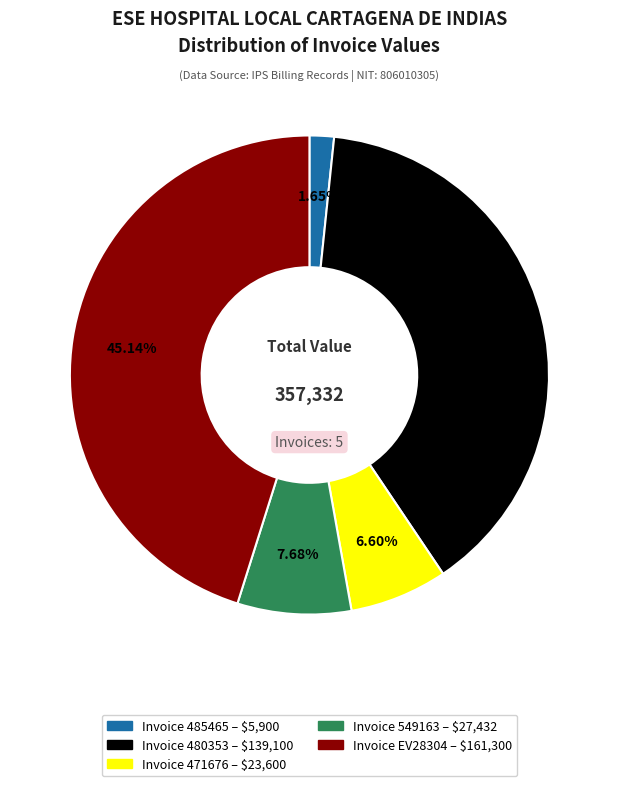

Does Invoice 480353 – $139,100 account for over 50% of the chart?

No